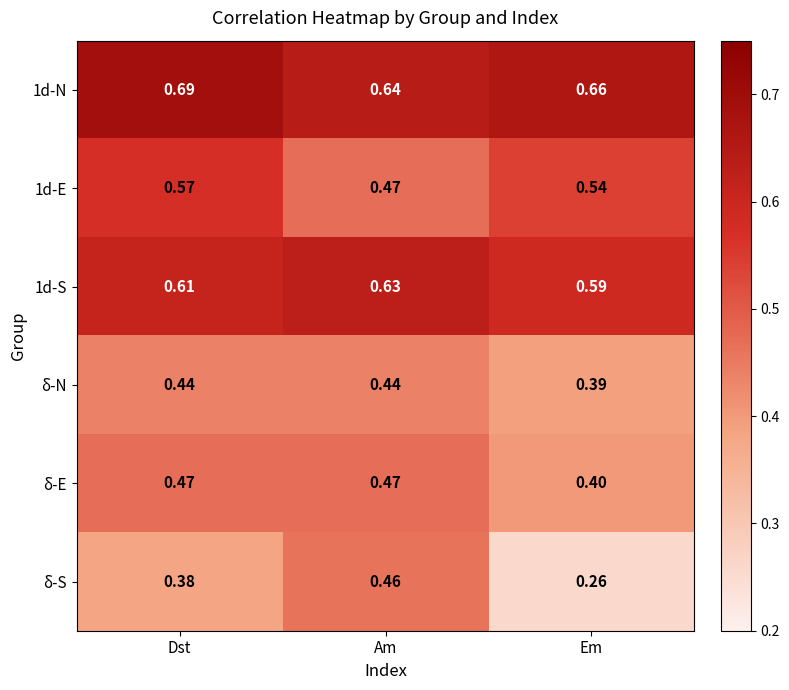

Which series has the largest total across all categories?

1d-N